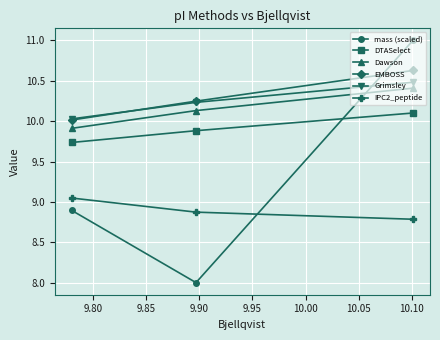

What is the value of the Grimsley point at the 1st from the left?

10.0